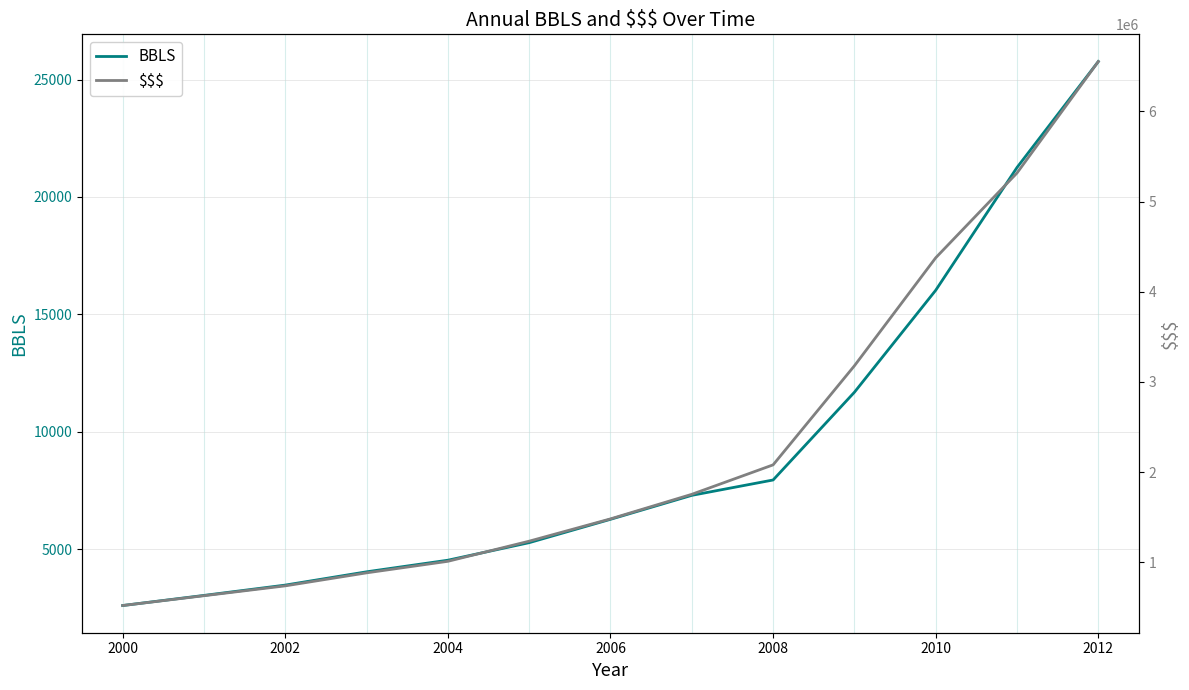

True or false: BBLS has a value of 7943.0 at 2008.

True